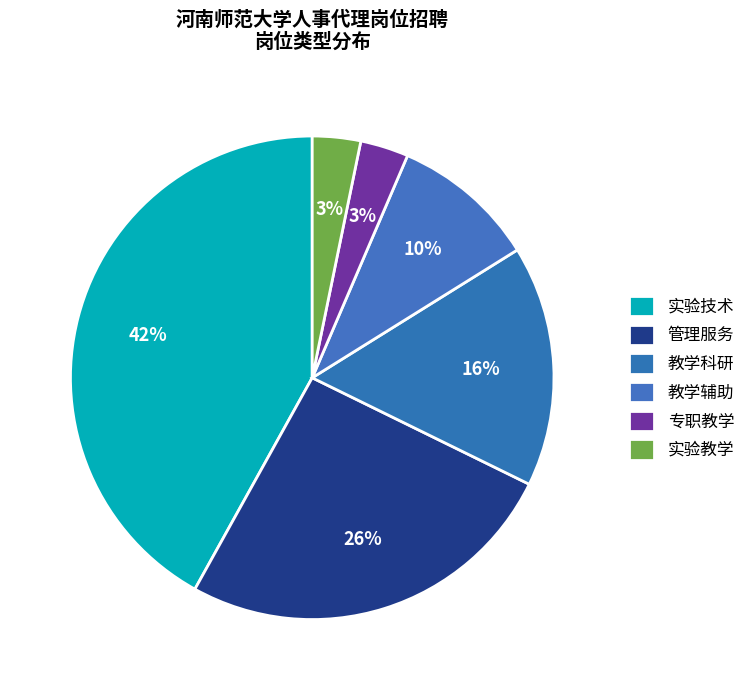

How many segments does this pie chart have?

6